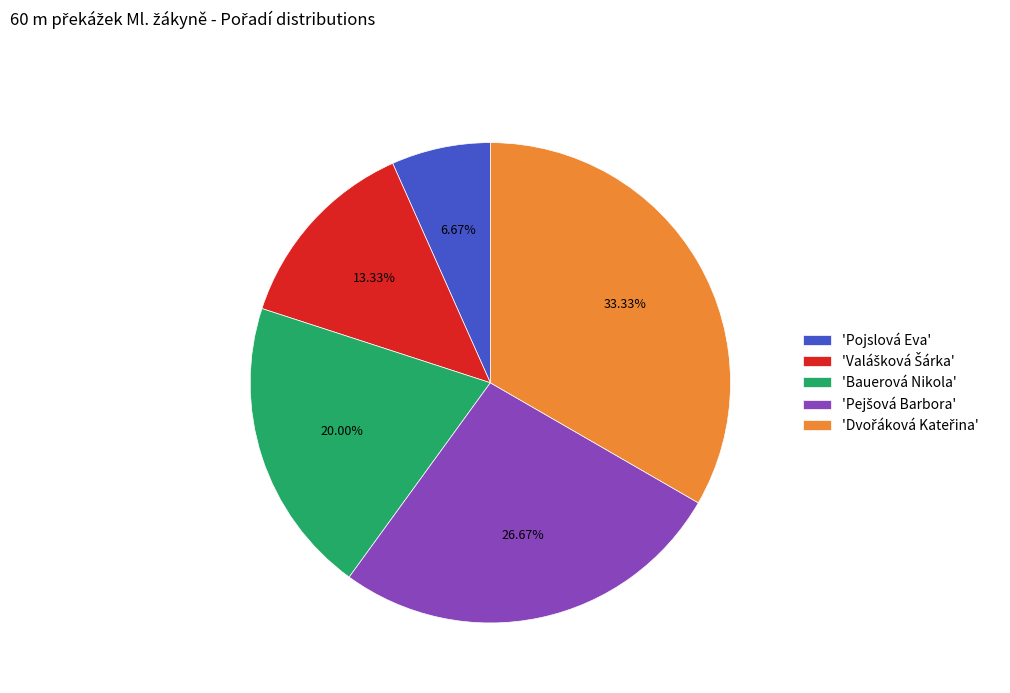

What is the smallest slice in the pie chart?

'Pojslová Eva'